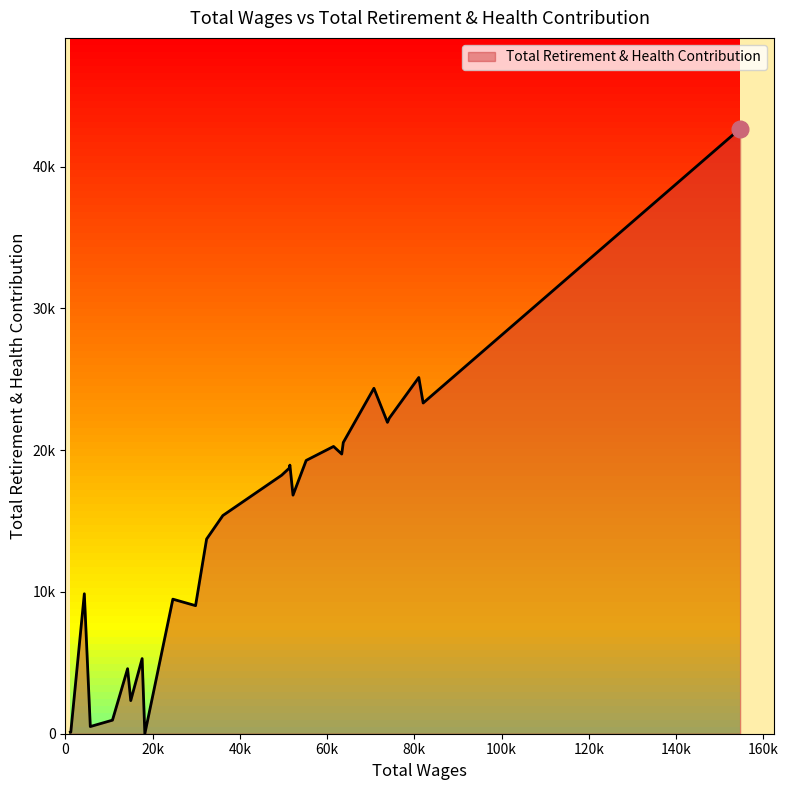

Does the chart display data point markers on the line(s)?

No